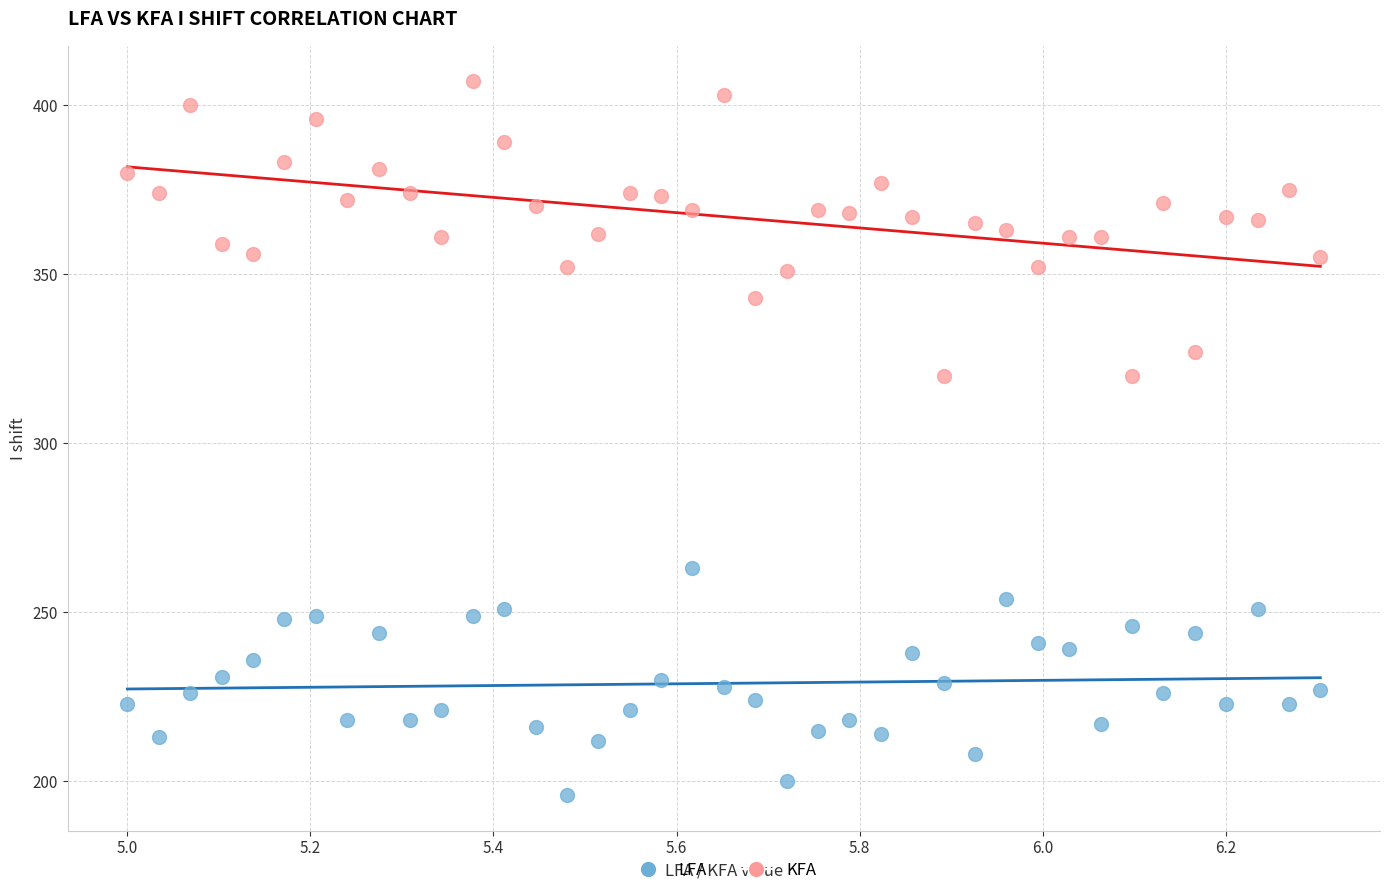

Which series has the largest Y range (max minus min)?

KFA